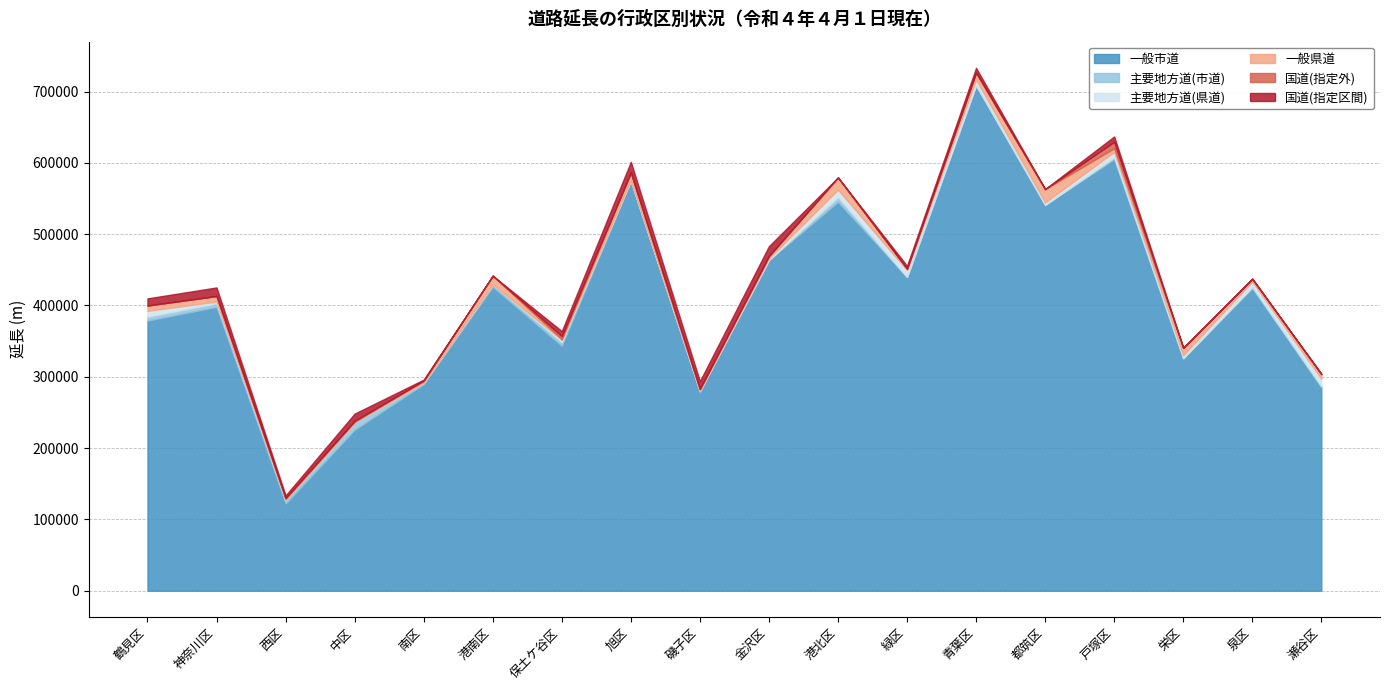

At which category is the sum across all series the highest?

青葉区